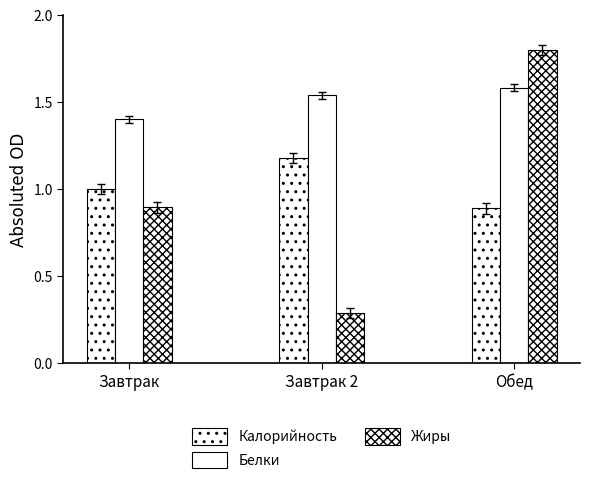

How many data points in Калорийность are less than 1?

1